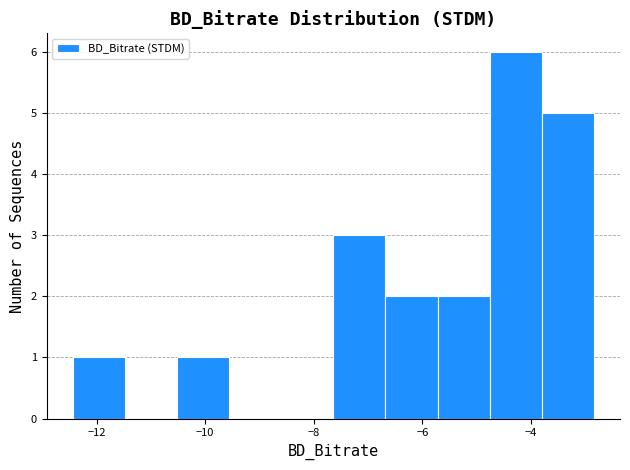

What is the height of the bar covering -6.6 to -5.8 on the x-axis? Neither the bar edges nor the heights are printed on the chart, so give them approximately, as read against the axes.

2